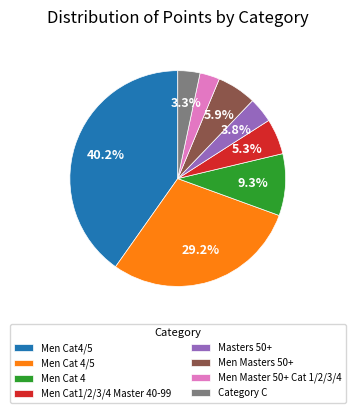

Is Men Master 50+ Cat 1/2/3/4 the majority of the pie?

No